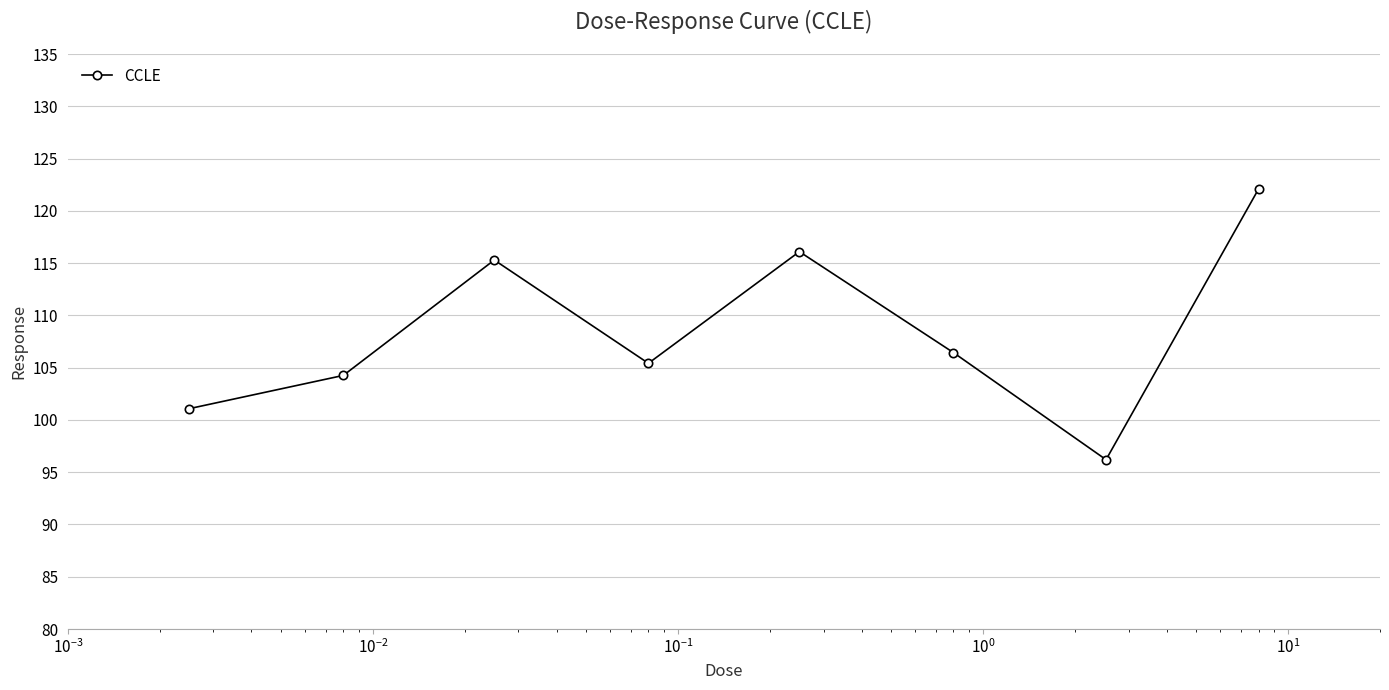

What is the sum of all values?

866.9